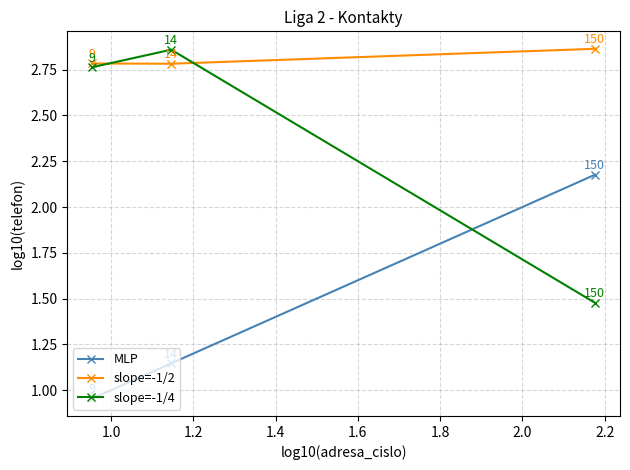

How many data points in MLP are above 1?

2